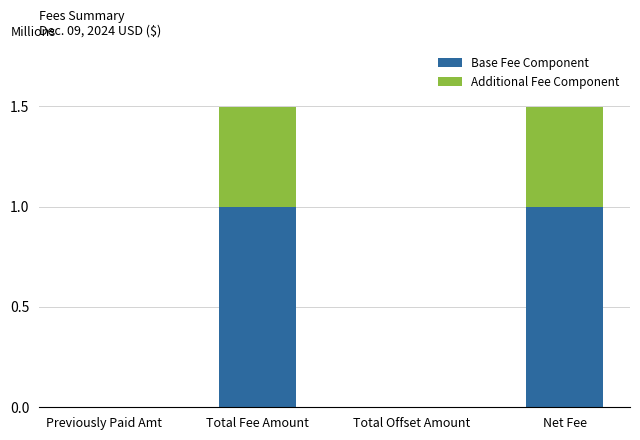

At which label does Additional Fee Component first exceed 496552?

Total Fee Amount